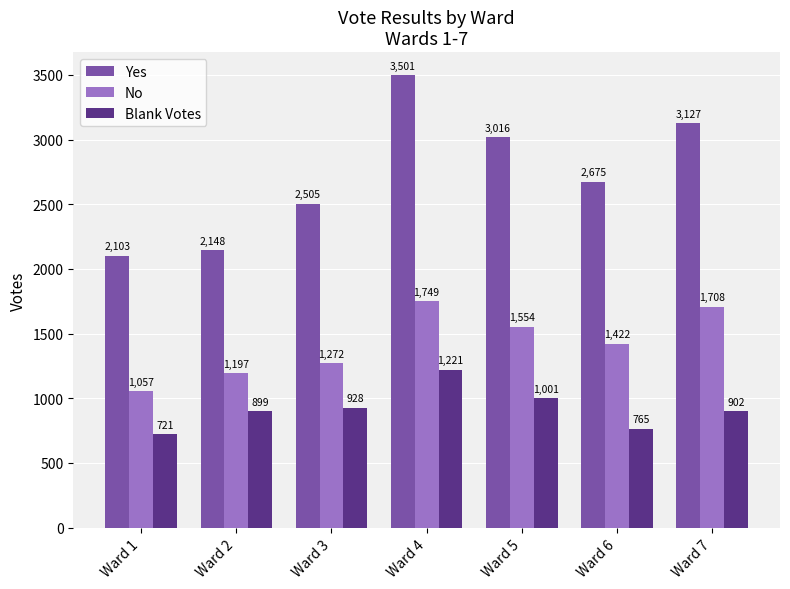

What is the difference between the Blank Votes values at Ward 2 and Ward 3?

29